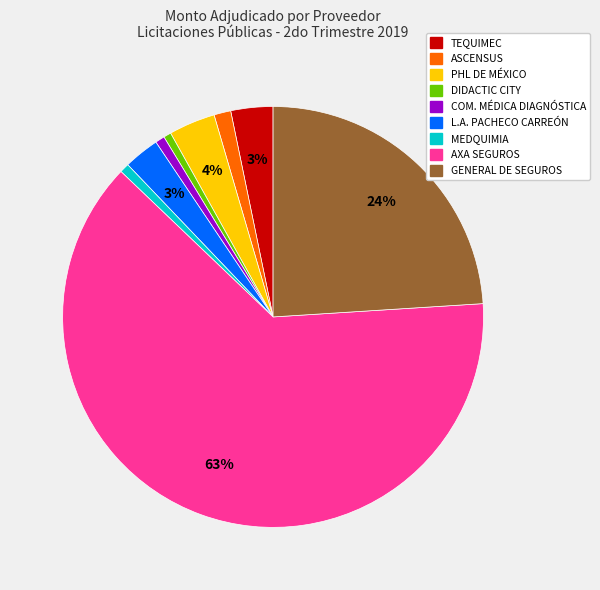

To the nearest percent, what is the average slice percentage?

11%